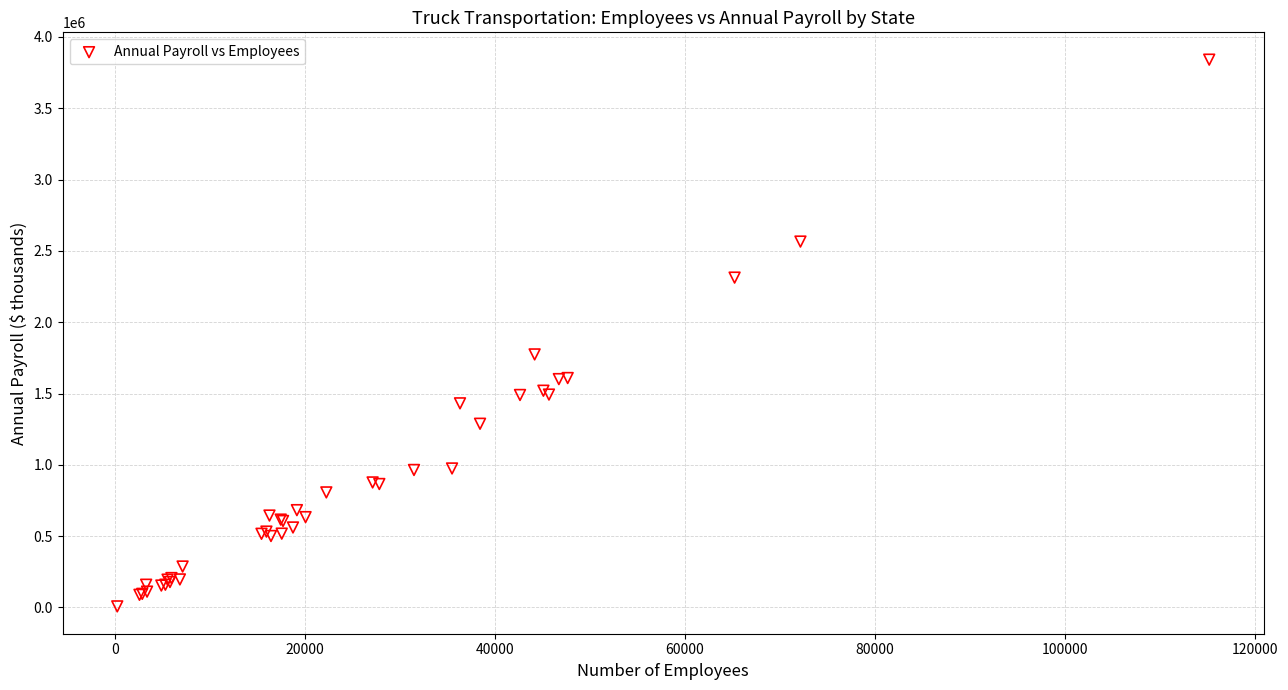

What Y value in the scatter plot is closest to 1924100?

1774116